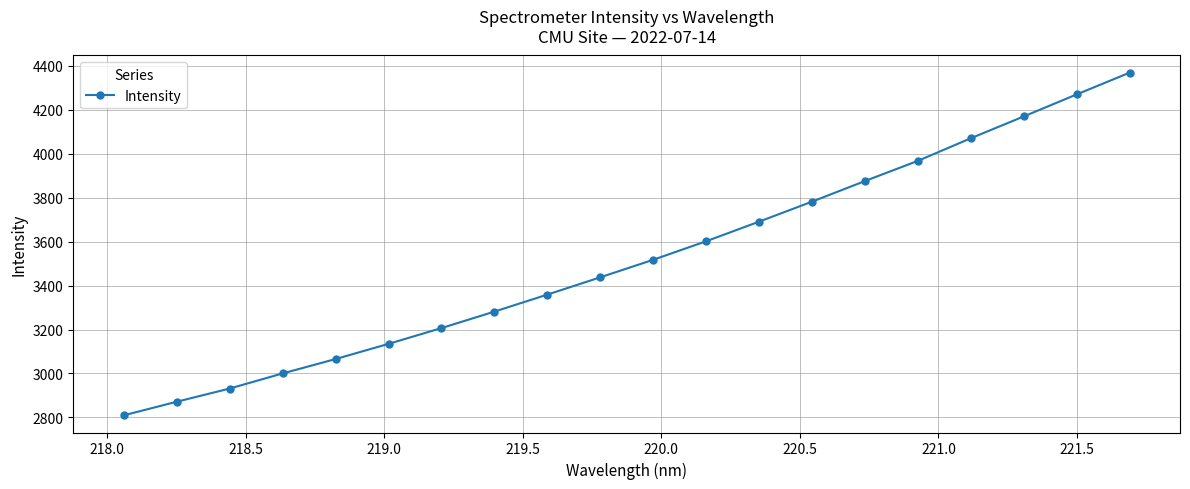

True or false: there are more than 0 points higher than both neighbors.

False